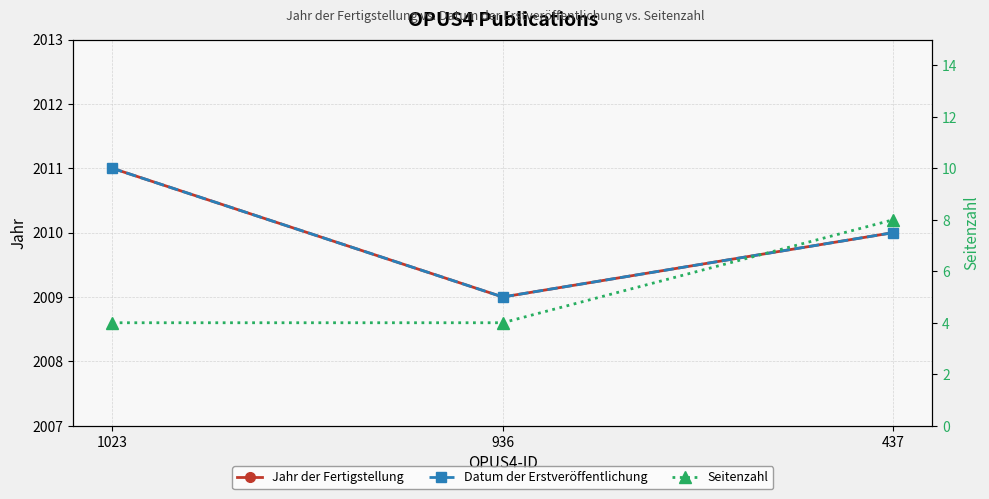

Is this an area chart (filled region under the line)?

No